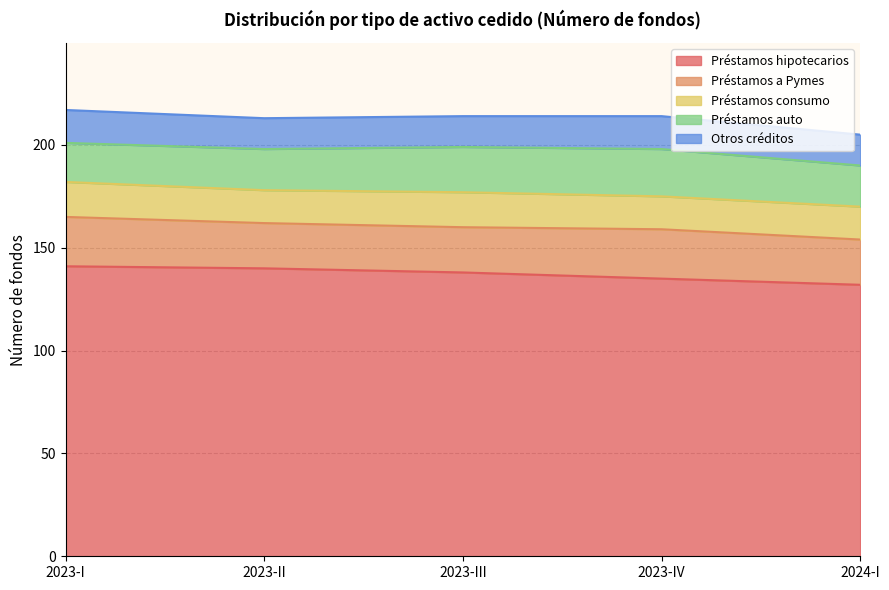

What position from the left is 2024-I?

5